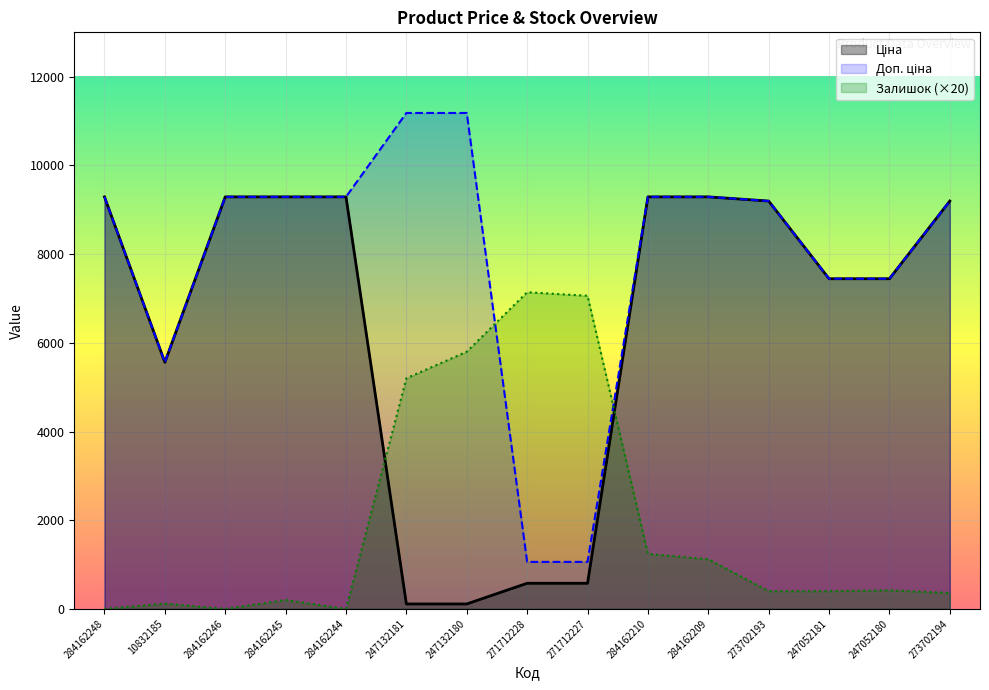

Read the Доп. ціна value at 284162245.

9290.5